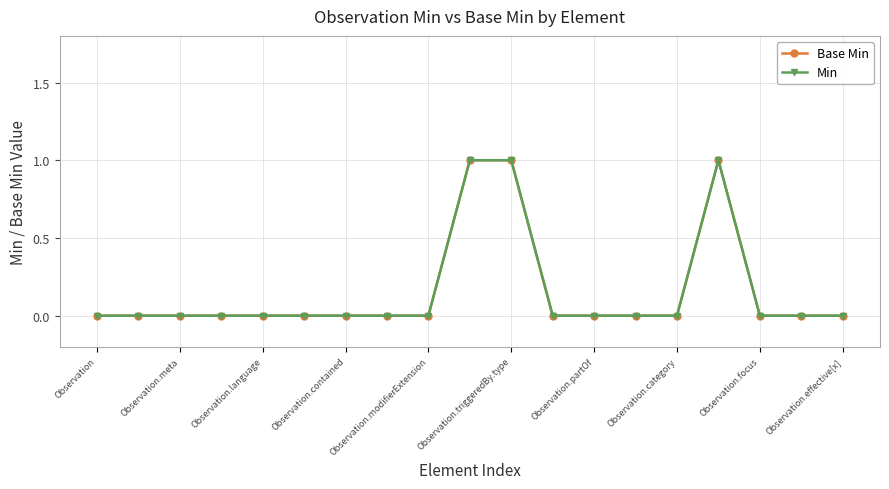

Rank the series by their maximum value, from lowest to highest.

Base Min, Min